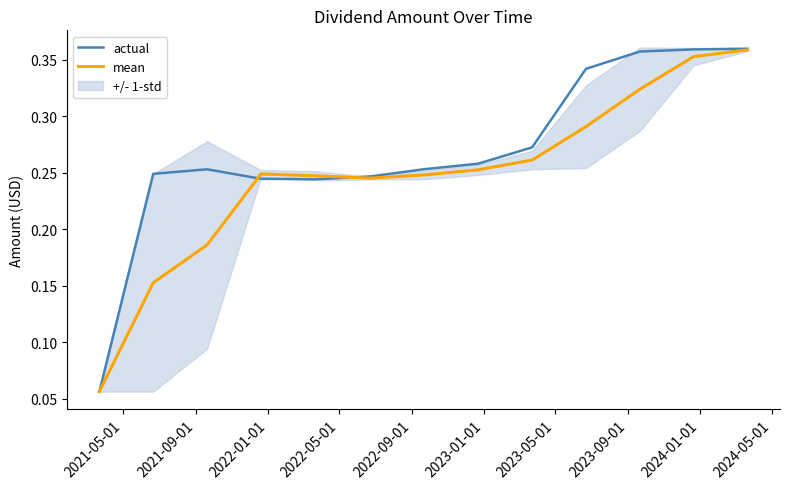

How many lines are shown in the chart?

2